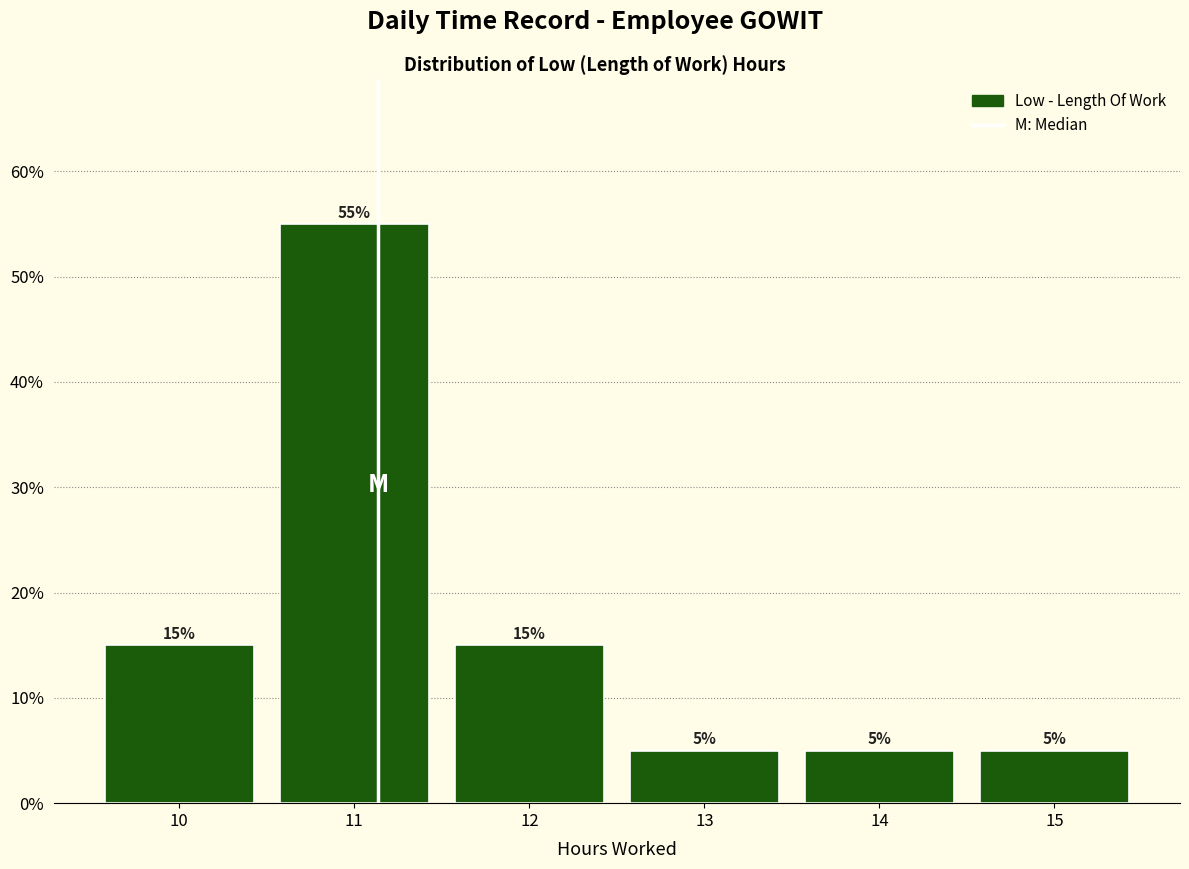

Reading left to right, list every bar in this chart as the range it spans on the x-axis followed by its height.

9.5 to 10.5: 15
10.5 to 11.5: 55
11.5 to 12.5: 15
12.5 to 13.5: 5
13.5 to 14.5: 5
14.5 to 15.5: 5